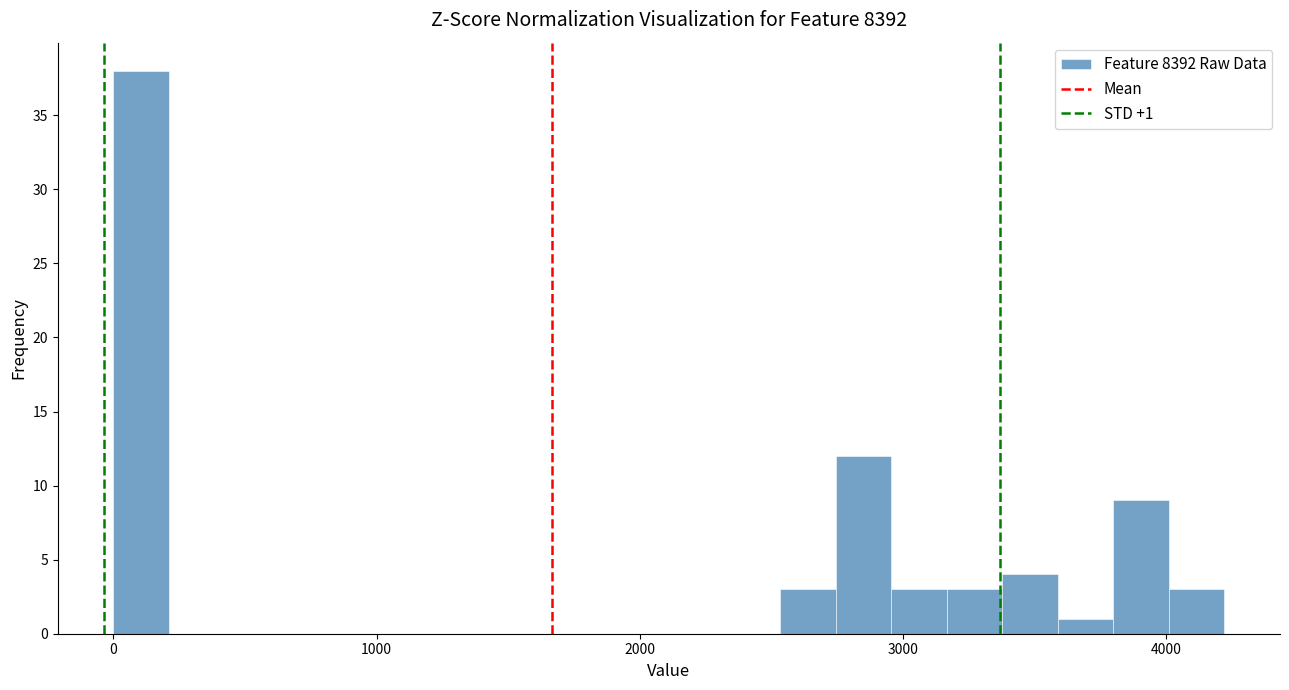

Around what value on the x-axis is the tallest bar? Give the approximate position of its centre, as read against the axis.

100